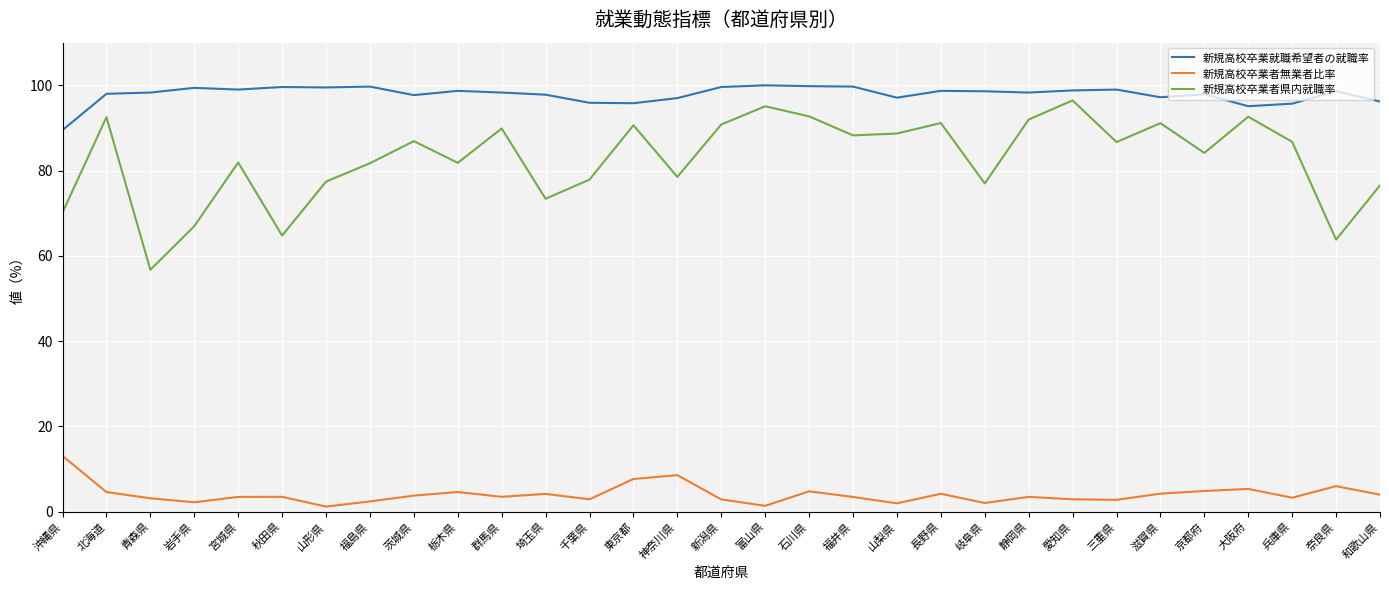

What is the maximum value shown in the chart?

100.0